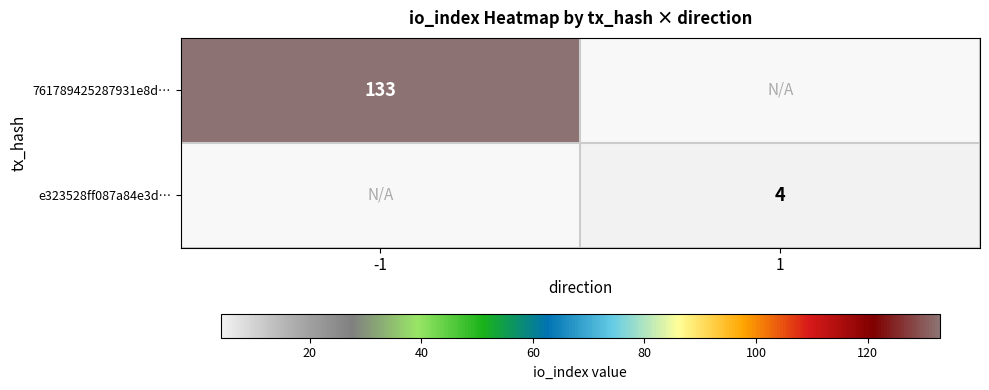

The e323528ff087a84e3d… series shows 4 at 1. True or false?

True